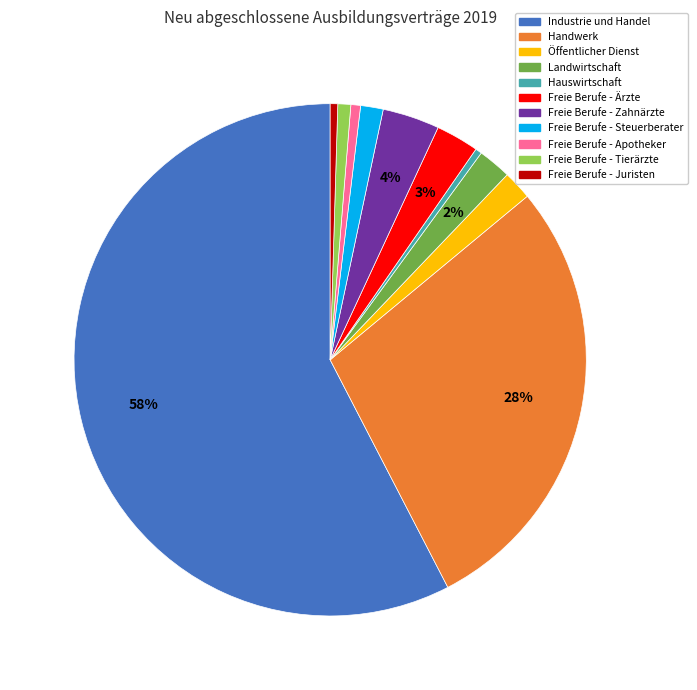

Is the sum of Freie Berufe - Zahnärzte and Handwerk greater than half?

No